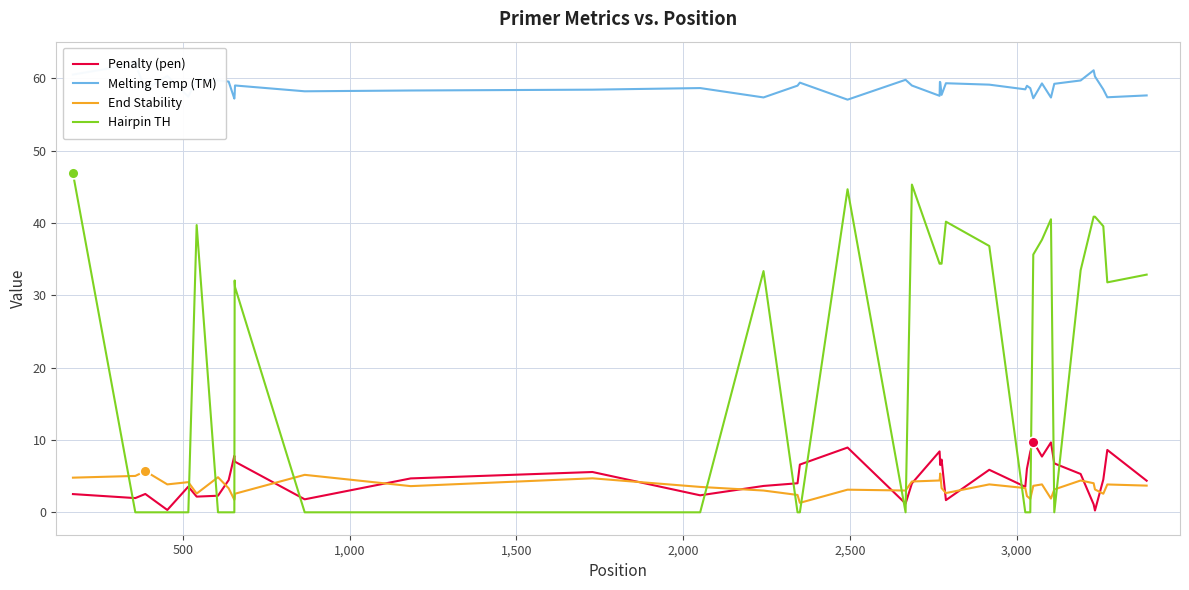

How many intersections are there between End Stability and Hairpin TH?

14